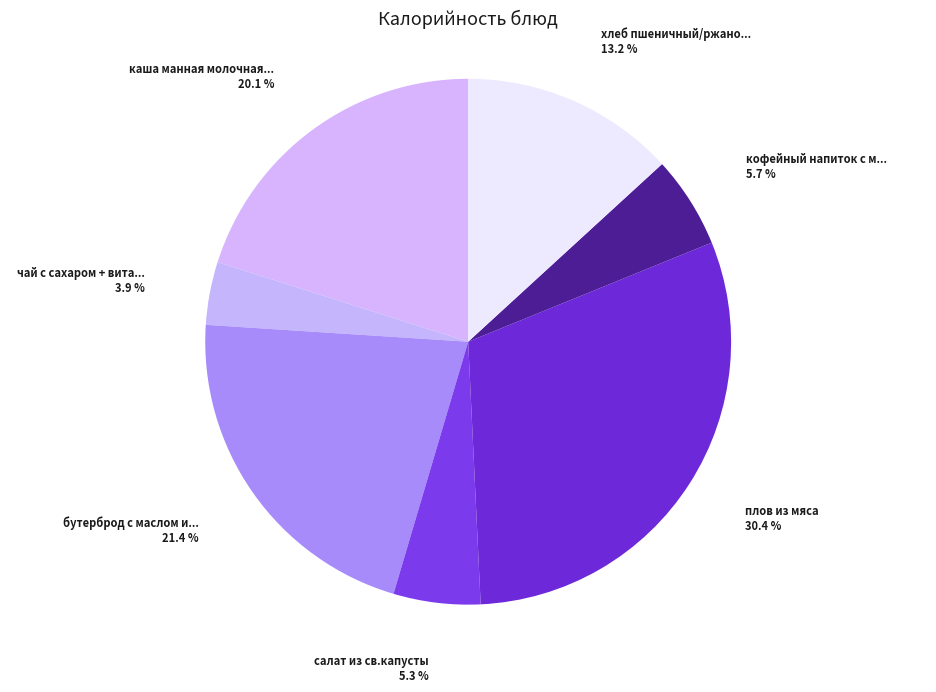

How many segments does this pie chart have?

7